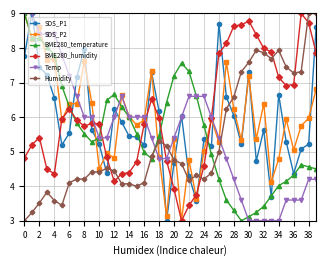

What is the greatest value displayed?

9.0